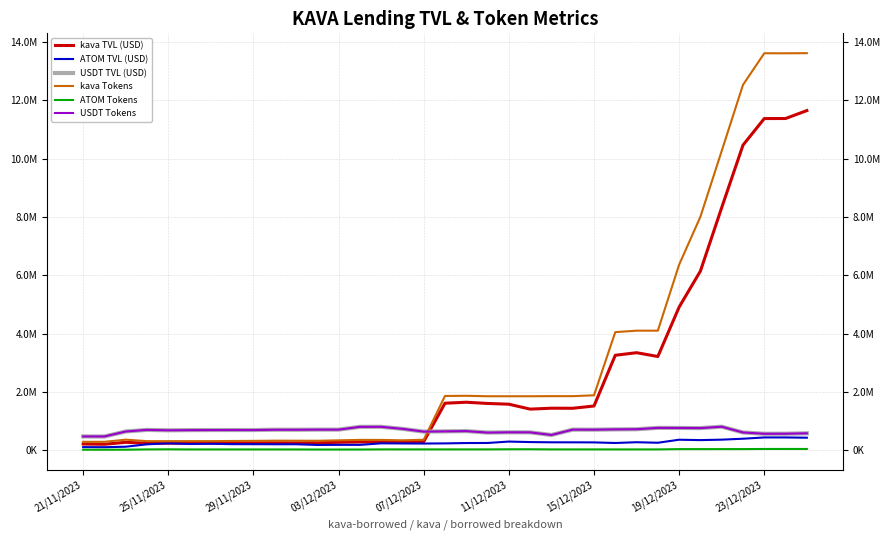

Is this an area chart (filled region under the line)?

No